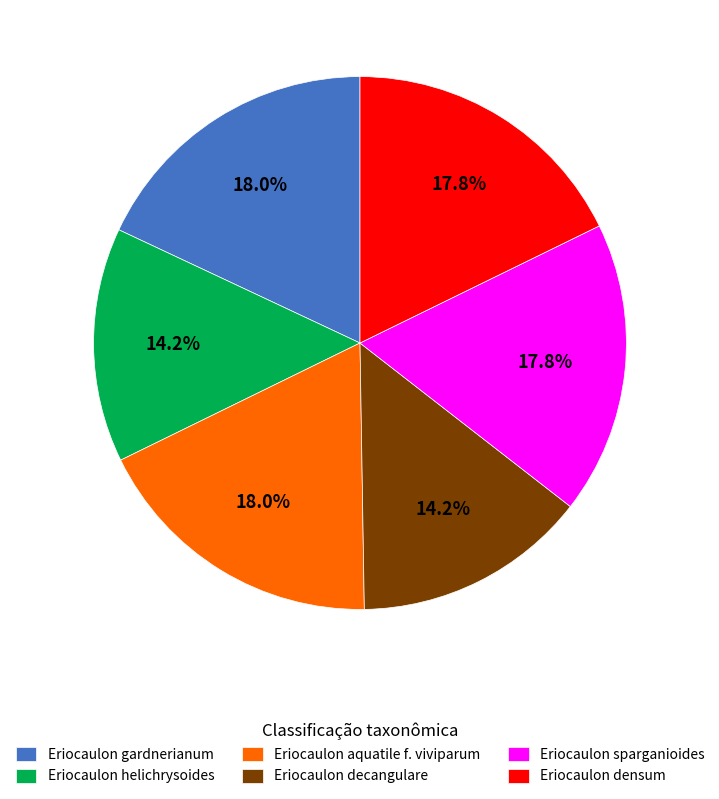

To the nearest percent, what is the difference between the Eriocaulon aquatile f. viviparum and Eriocaulon helichrysoides slice percentages?

4%